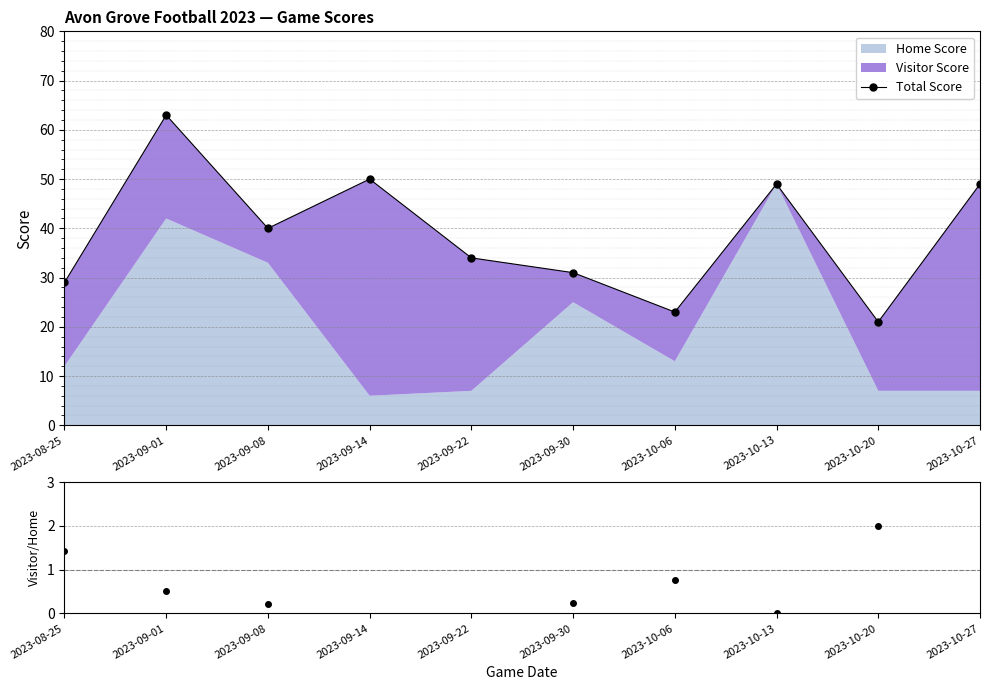

The Visitor/Home series shows 0.1 at 2023-09-30. True or false?

False